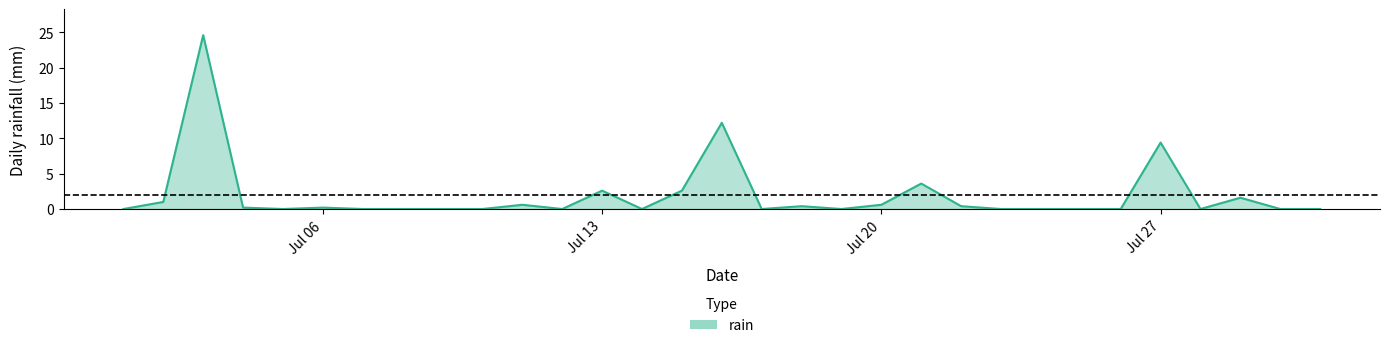

What is the maximum value shown in the chart?

24.6